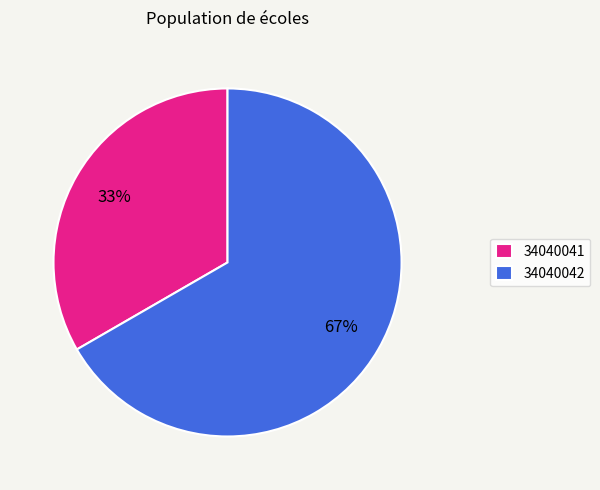

Rank the categories by value from lowest to highest.

34040041, 34040042